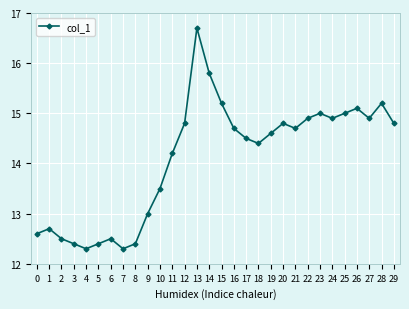

Which has a higher value, 13 or 1?

13